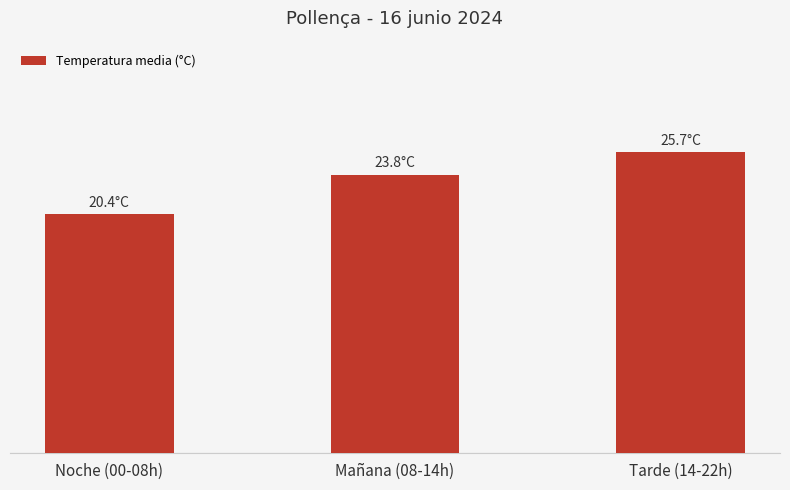

What is the label of the 2nd bar from the left?

Mañana (08-14h)